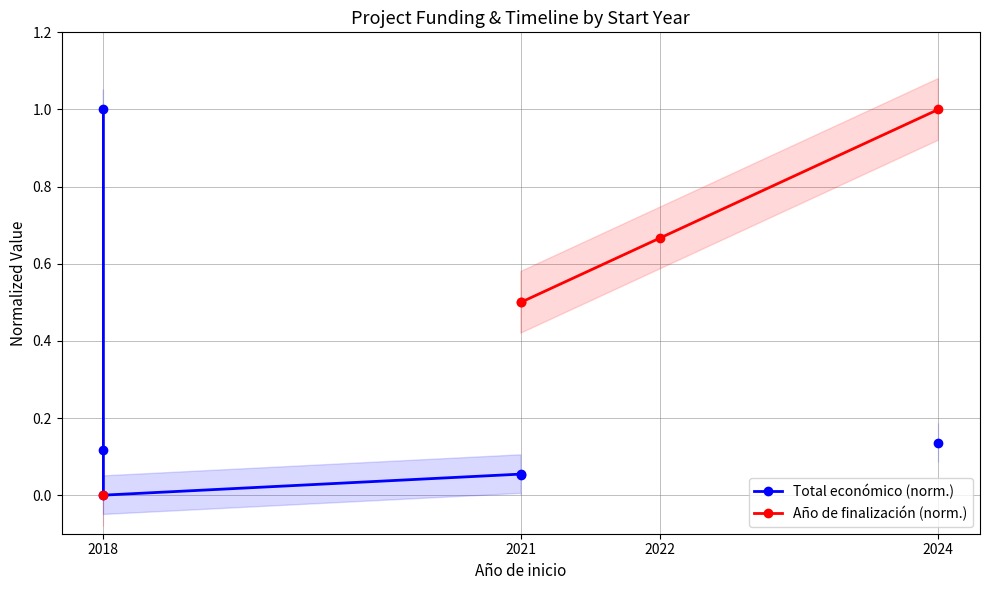

Rank the series at 2021 from highest to lowest value.

Año de finalización (norm.), Total económico (norm.)